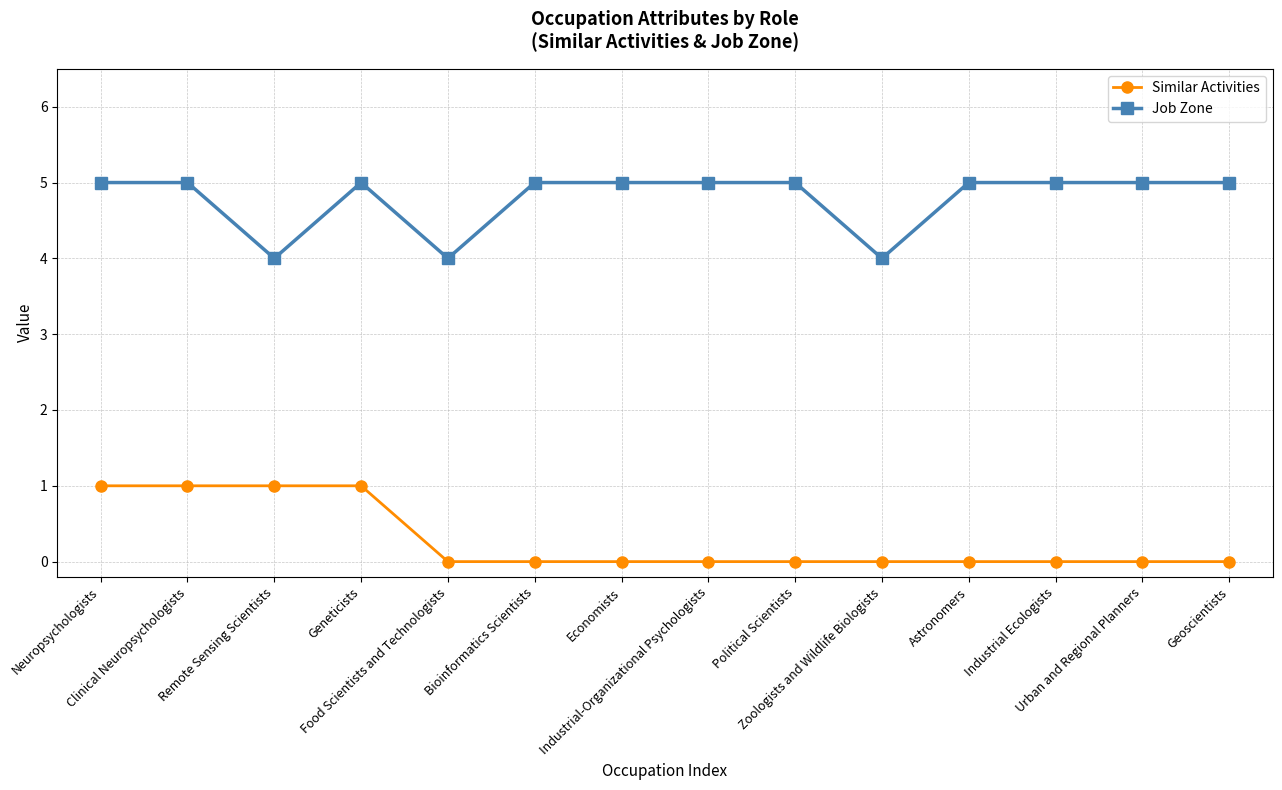

What are all the series names shown in the legend?

Similar Activities, Job Zone